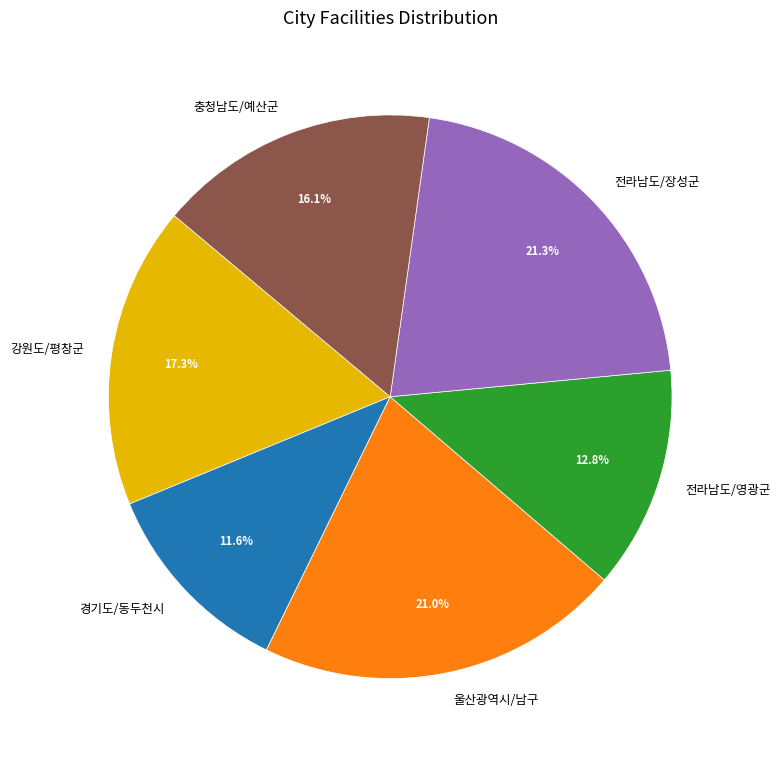

To the nearest percent, what is the difference between the largest and smallest slice percentages?

10%